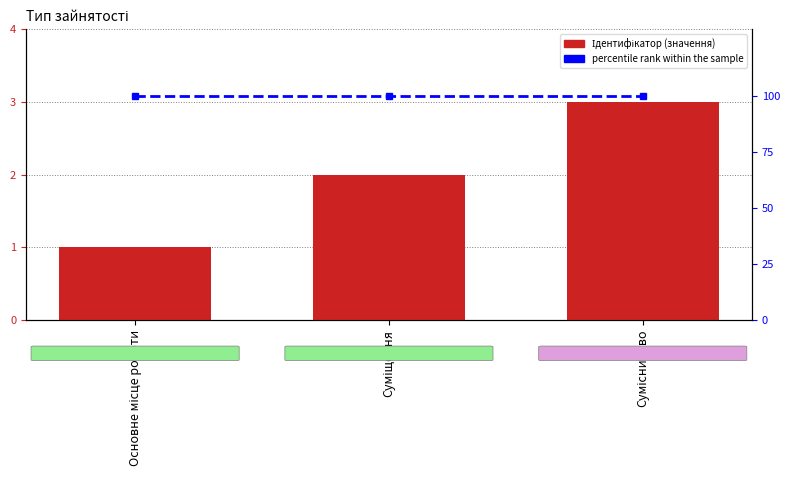

What is the value of the Ідентифікатор bar at the 3rd from the left?

3